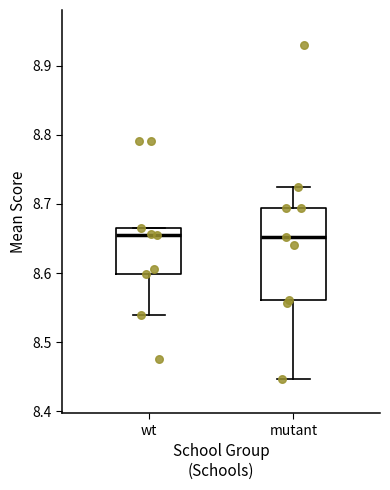

Which box is the tallest, from its lower edge to its upper edge?

mutant